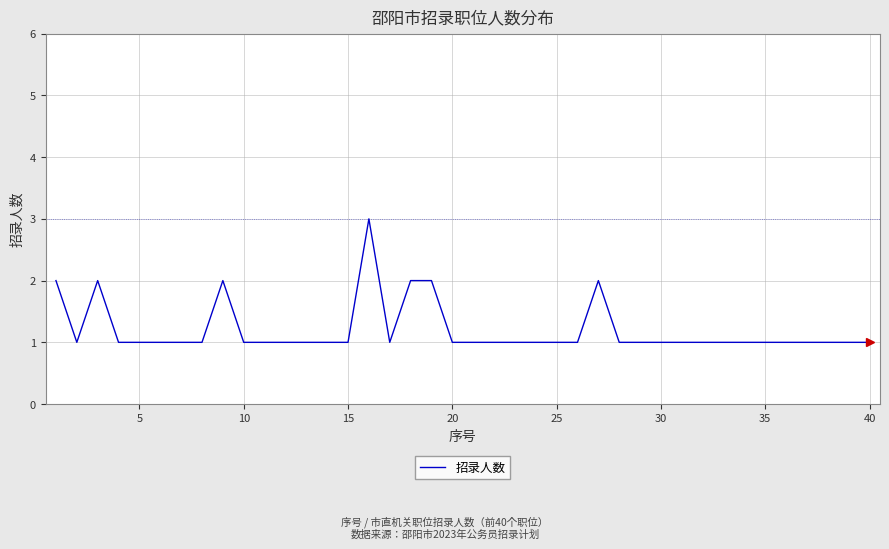

What is the maximum value shown in the chart?

3